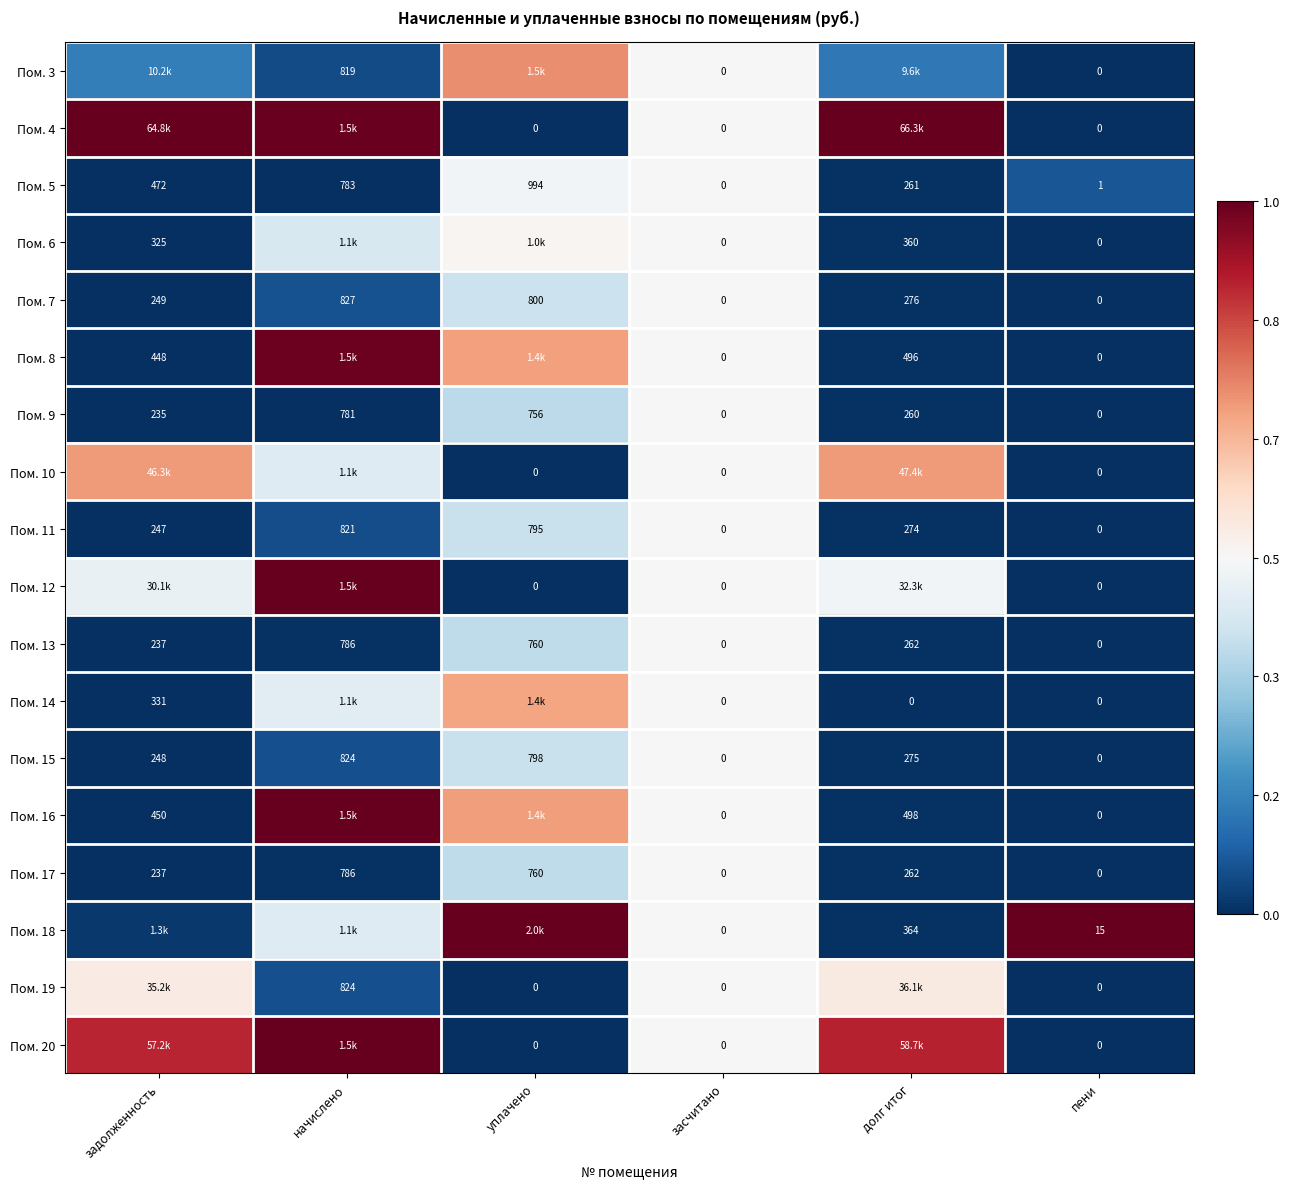

At which label is Пом. 17 closest to 393?

долг итог